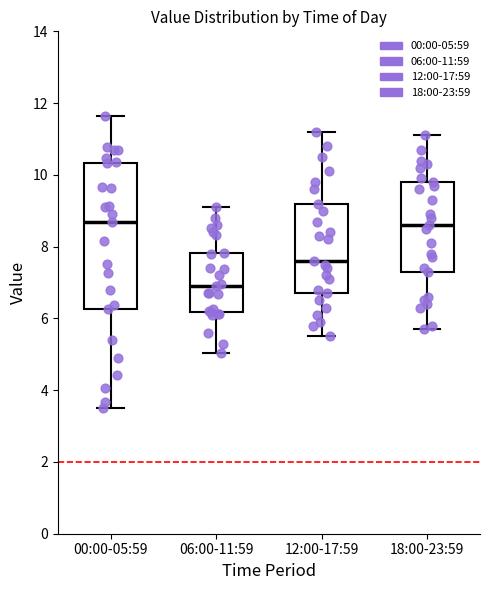

Which box is the tallest, from its lower edge to its upper edge?

00:00-05:59